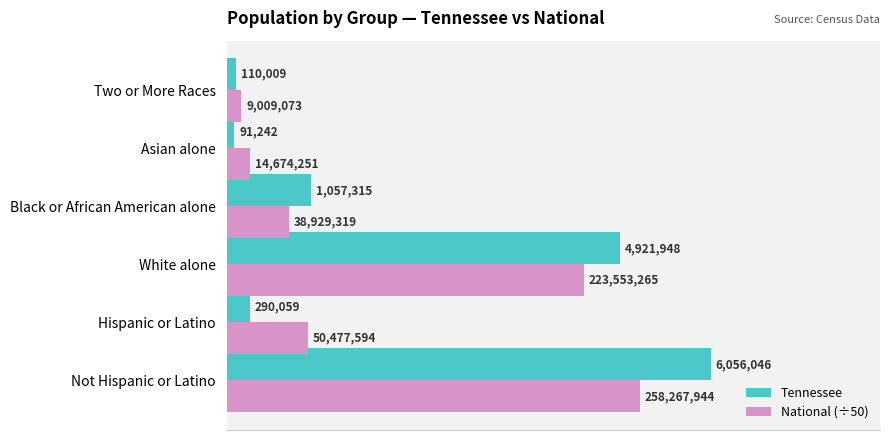

Which series has the widest spread of values?

Tennessee